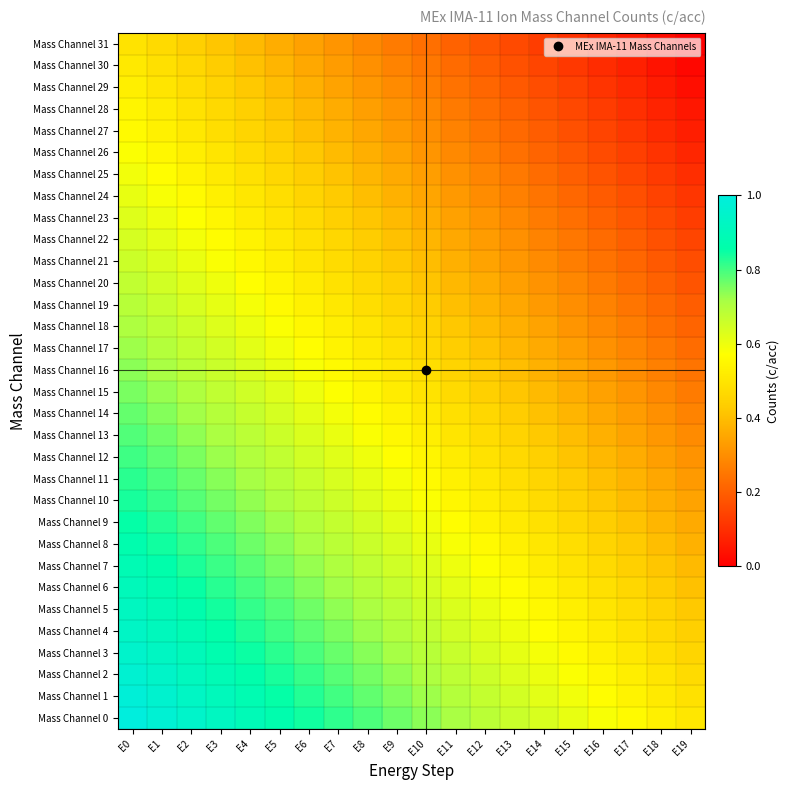

Between E6 and E1, which is larger?

E1